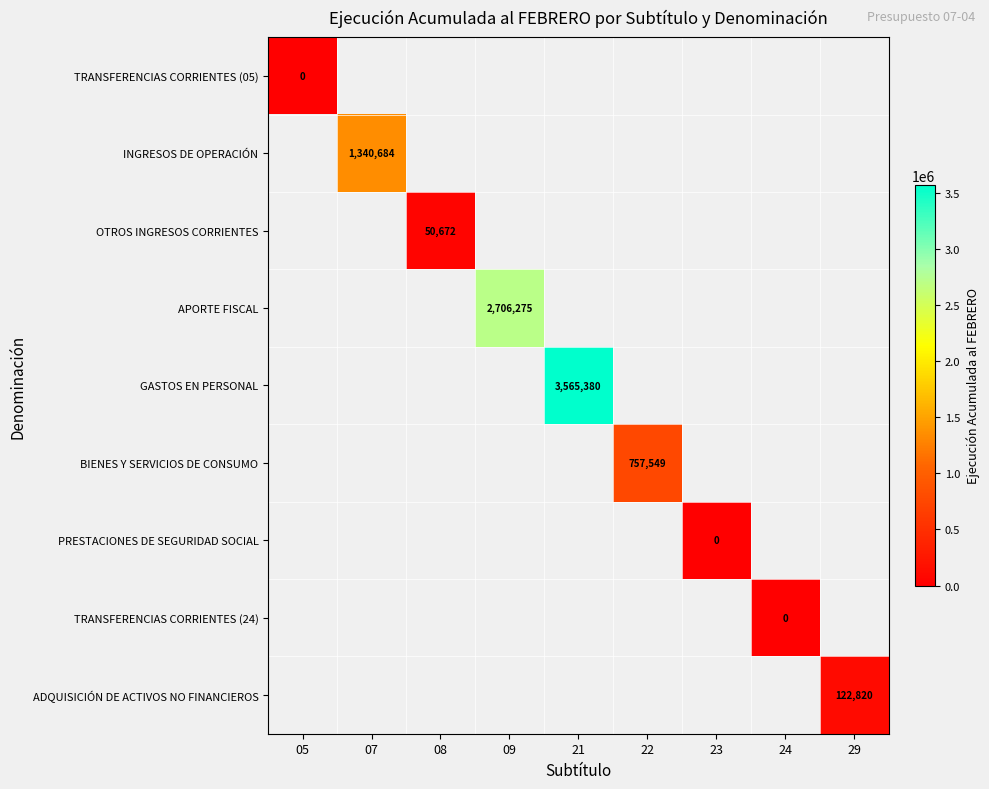

Is it true that ADQUISICIÓN DE ACTIVOS NO FINANCIEROS equals 122820 at 29?

True